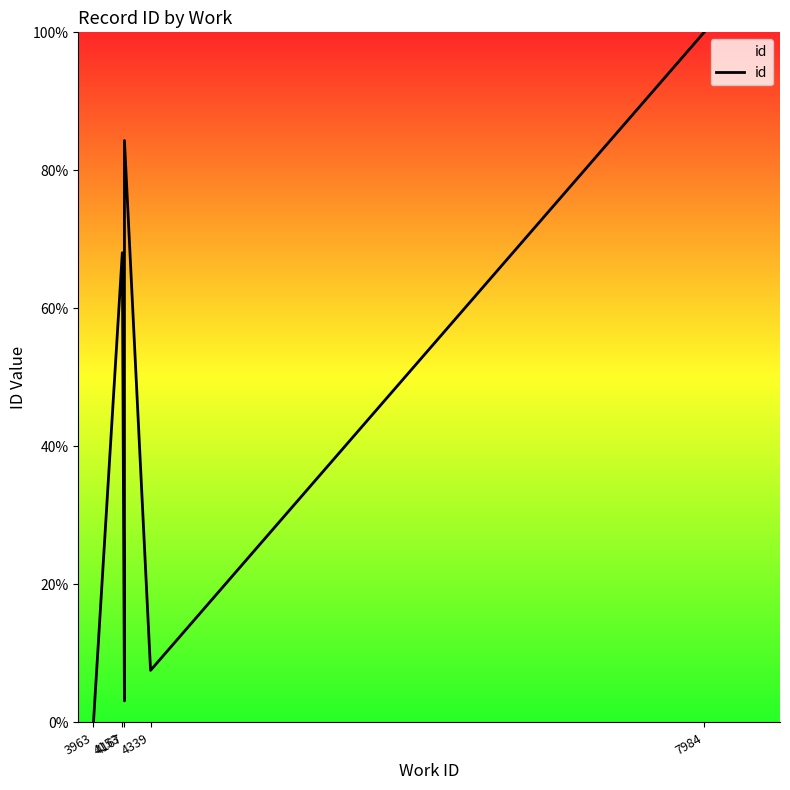

Reading right to left, list all the values displayed in this chart.

100.0	7.5	84.3	3.5	3.1	3.1	68.1	0.0